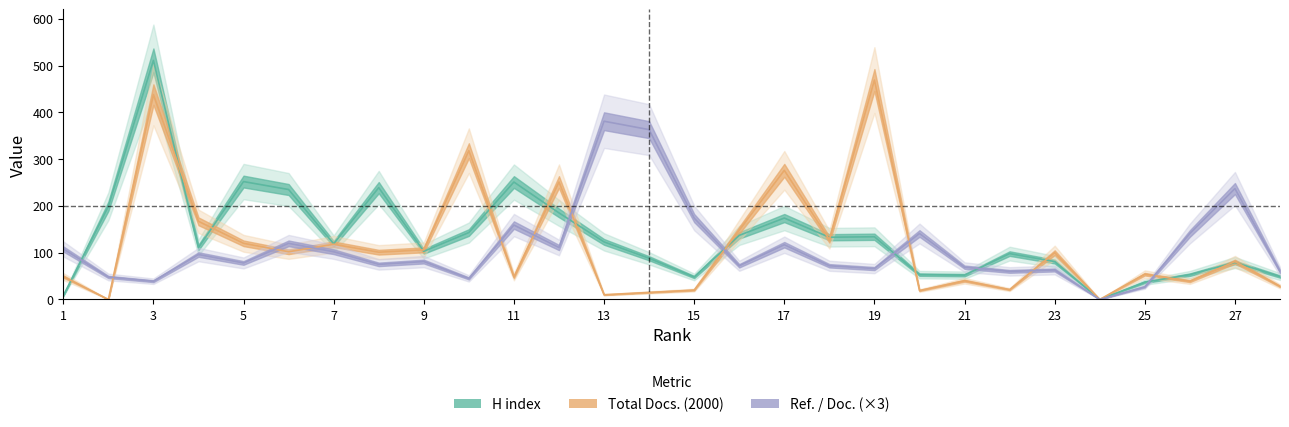

Which series has the widest spread of values?

H index